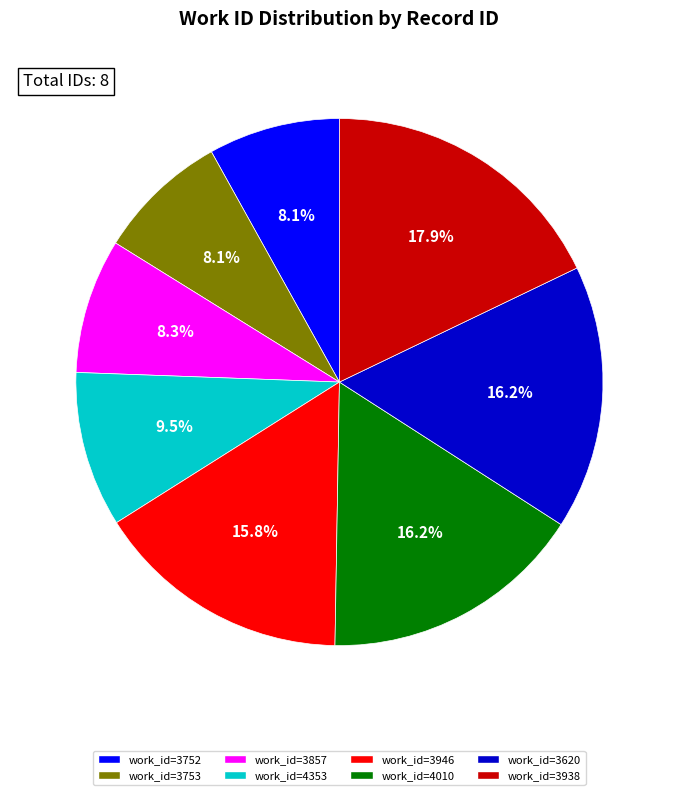

Does work_id=4010 account for over 50% of the chart?

No